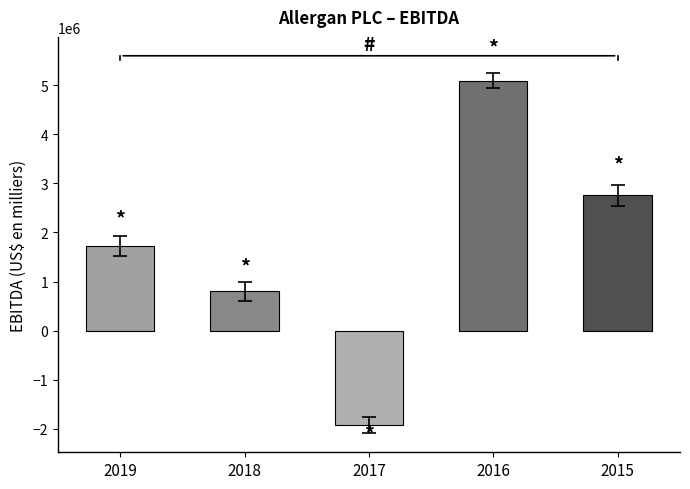

List the labels in order of value, smallest first.

2017, 2018, 2019, 2015, 2016